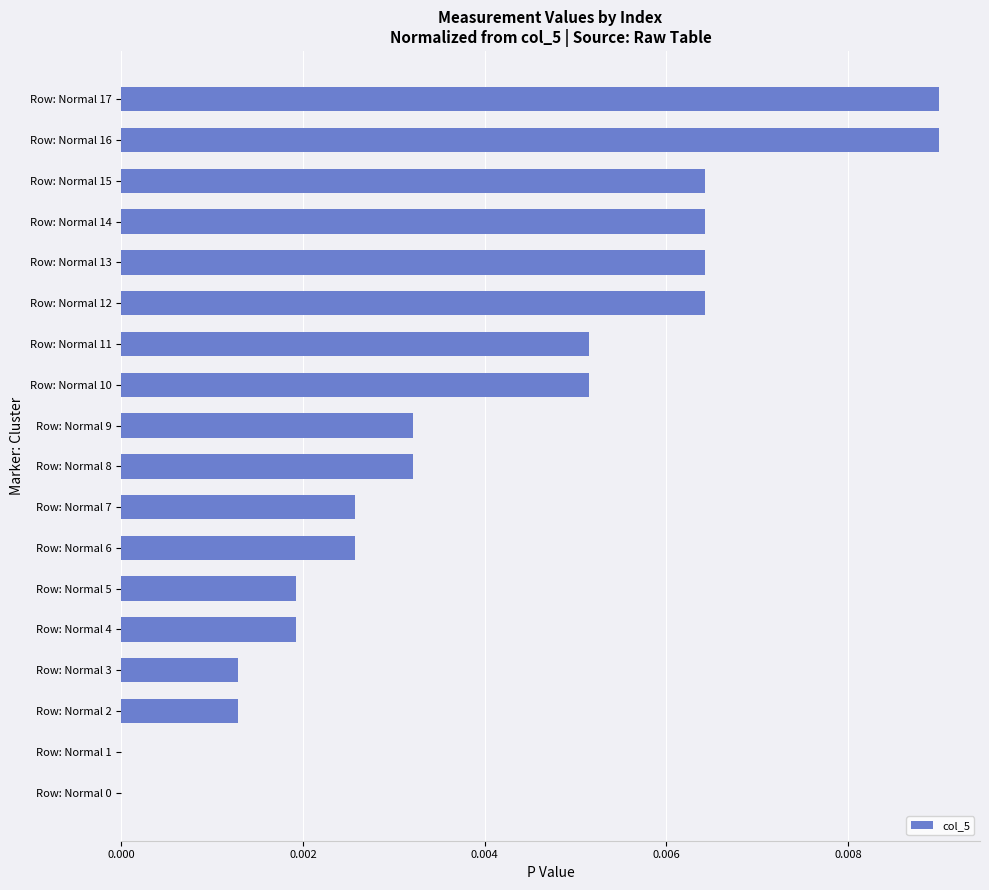

How many data points does each series have?

18